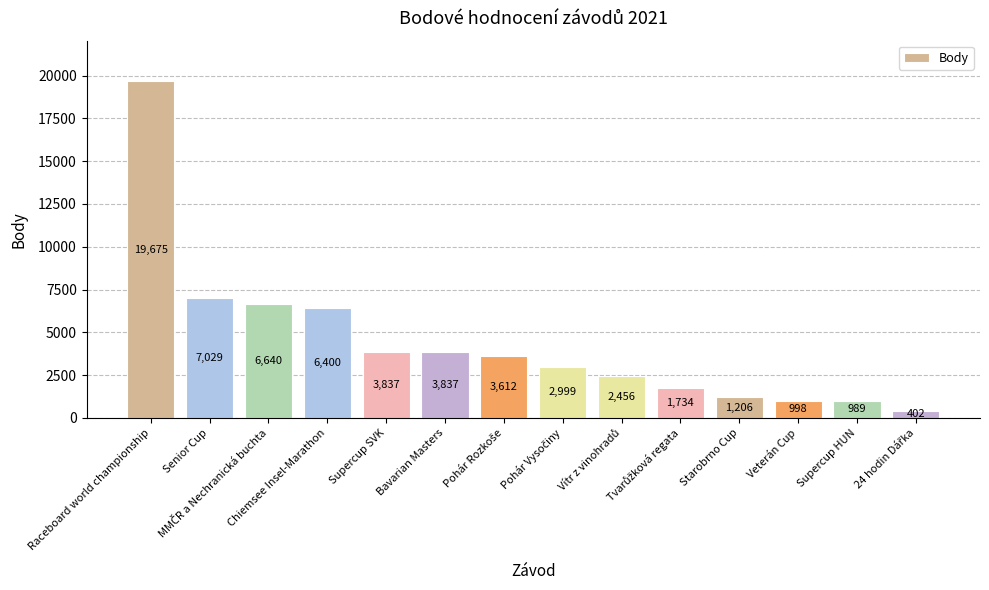

At which label is the value closest to 10038?

Senior Cup